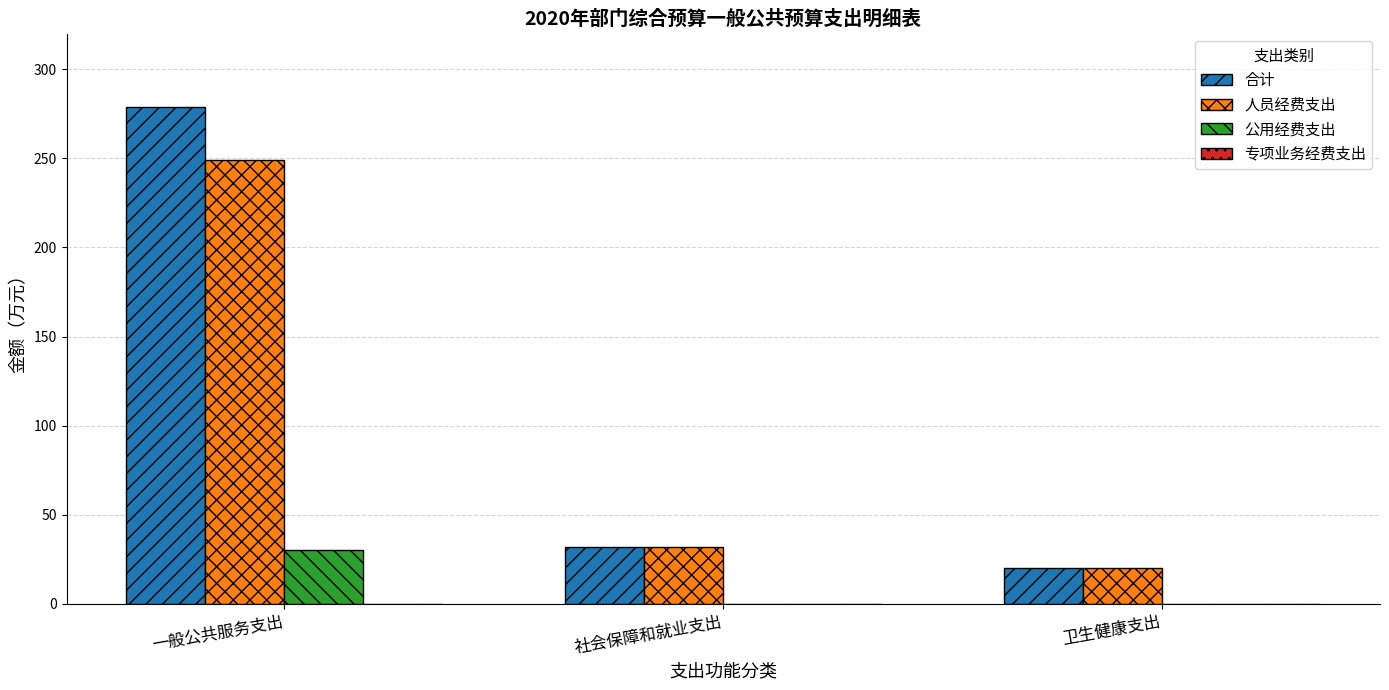

Reading left to right, what are all the values shown in this chart?

合计: 一般公共服务支出=278.9	社会保障和就业支出=31.9	卫生健康支出=20.3
人员经费支出: 一般公共服务支出=248.9	社会保障和就业支出=31.9	卫生健康支出=20.3
公用经费支出: 一般公共服务支出=30.0	社会保障和就业支出=0.0	卫生健康支出=0.0